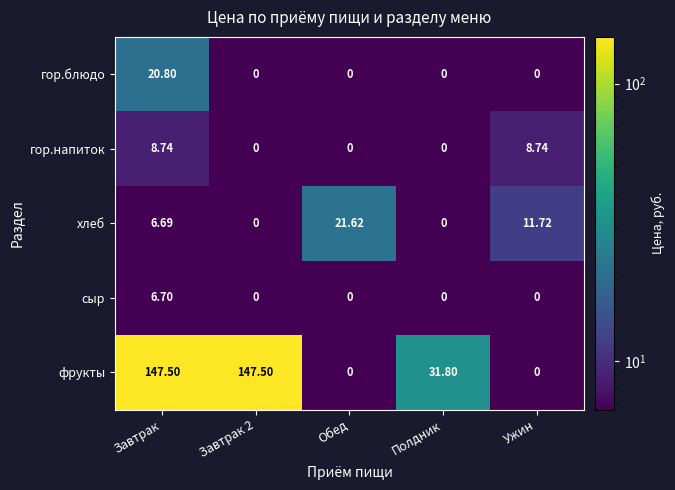

At which category is the sum across all series the highest?

Завтрак